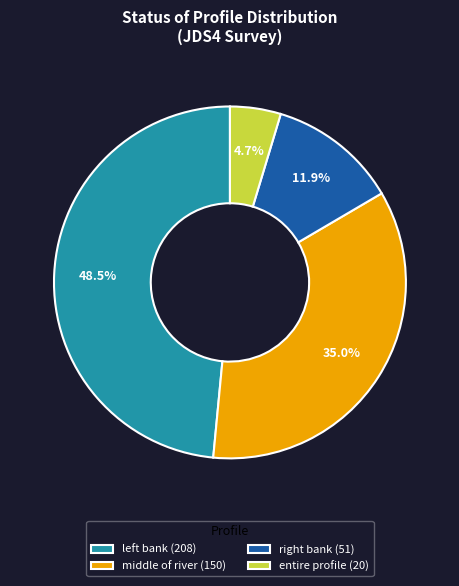

Does any single category account for the majority?

No